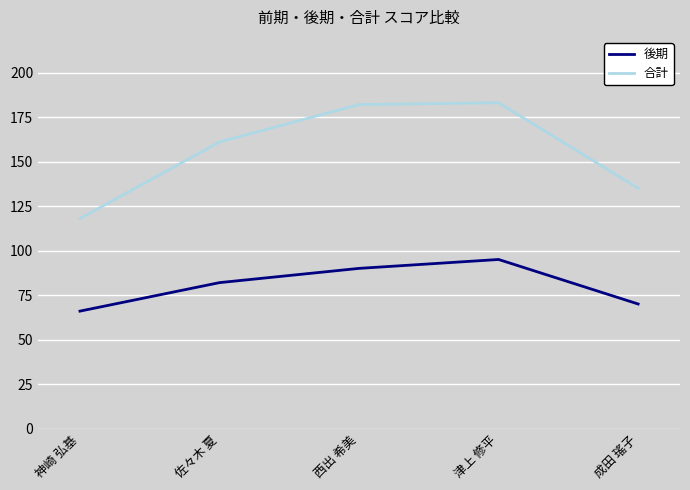

Read the 後期 value at 津上 修平.

95